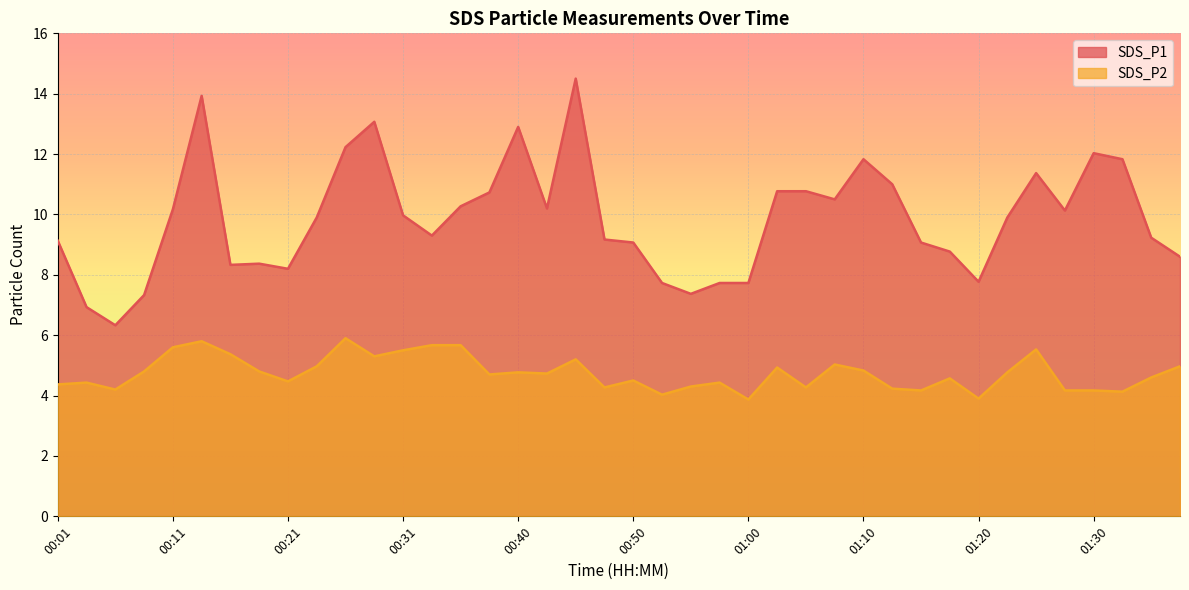

How many lines are shown in the chart?

2